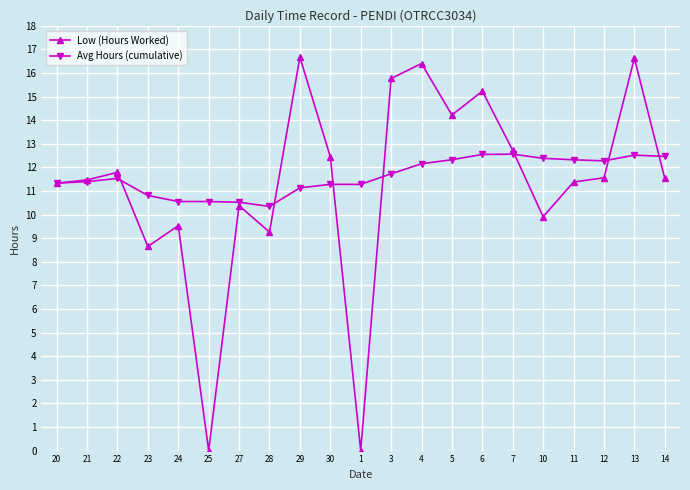

At which label does Low (Hours Worked) first exceed 11?

20